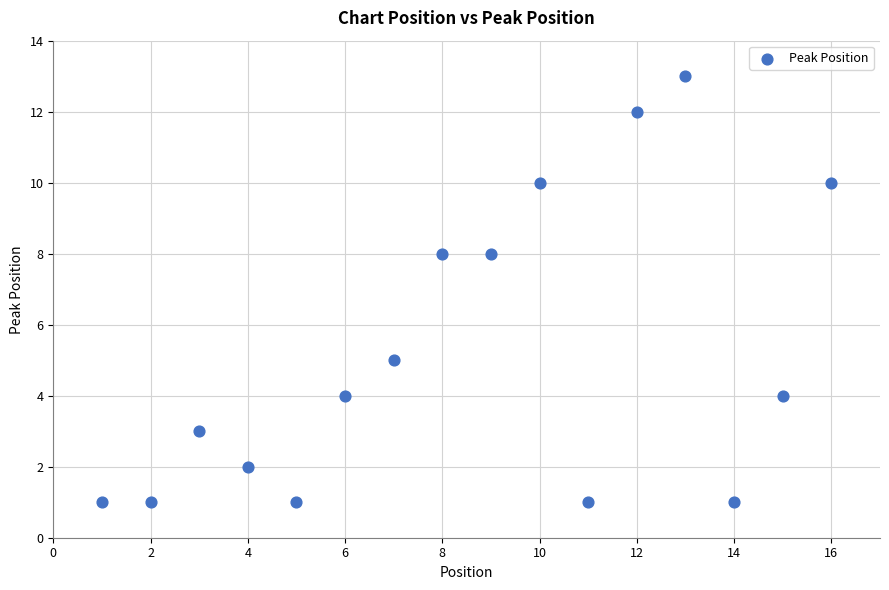

What is the range of Y values (max minus min)?

12